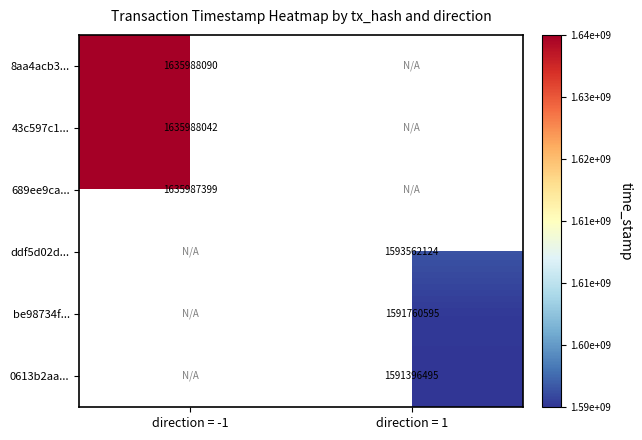

How many values in 689ee9ca... are above zero?

1